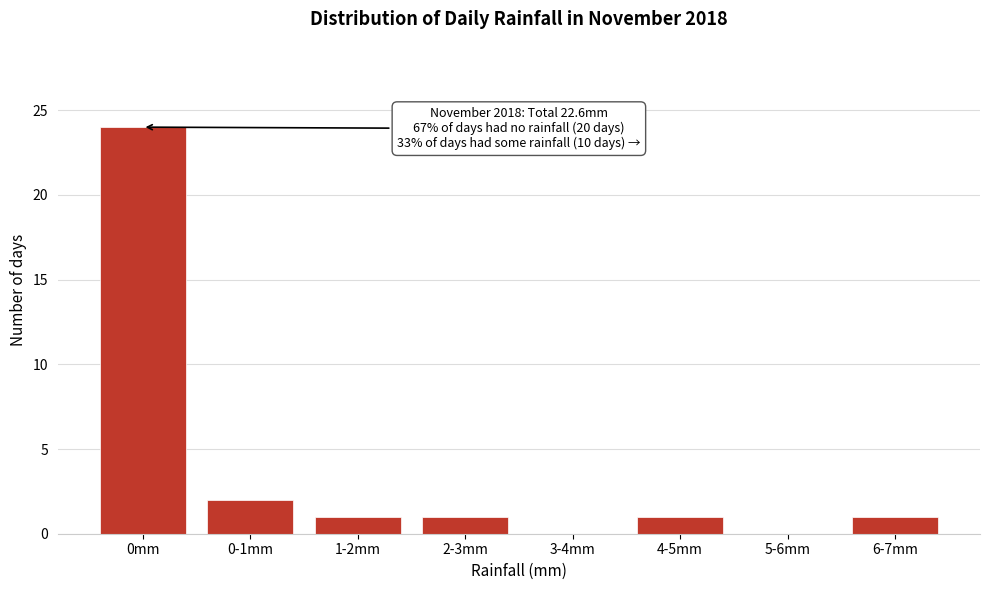

Reading left to right, list all the values displayed in this chart.

0mm=24	0-1mm=2	1-2mm=1	2-3mm=1	3-4mm=0	4-5mm=1	5-6mm=0	6-7mm=1